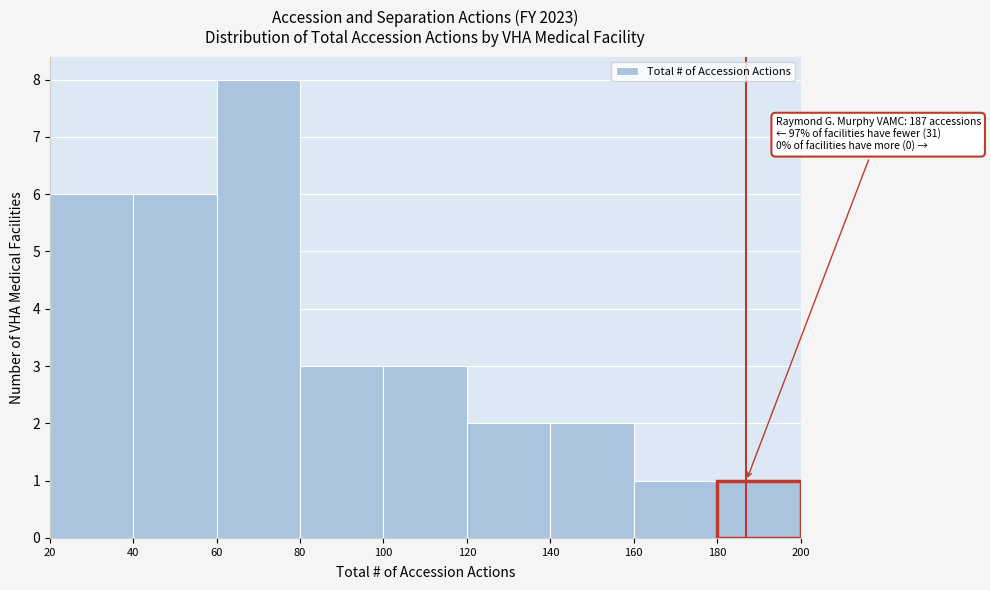

Which range on the x-axis has the tallest bar?

60 to 80